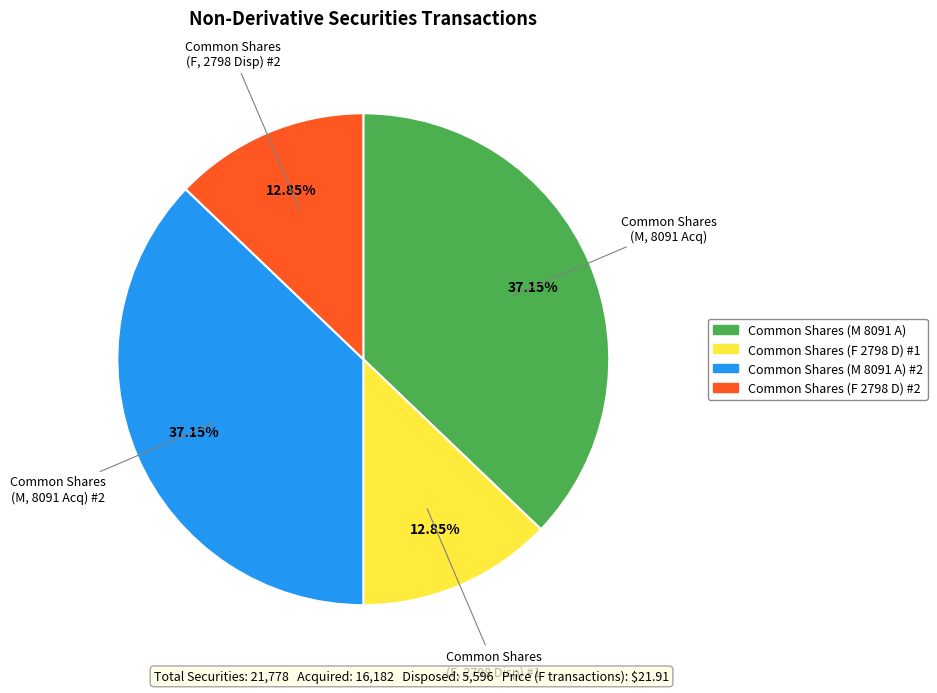

How many segments does this pie chart have?

4